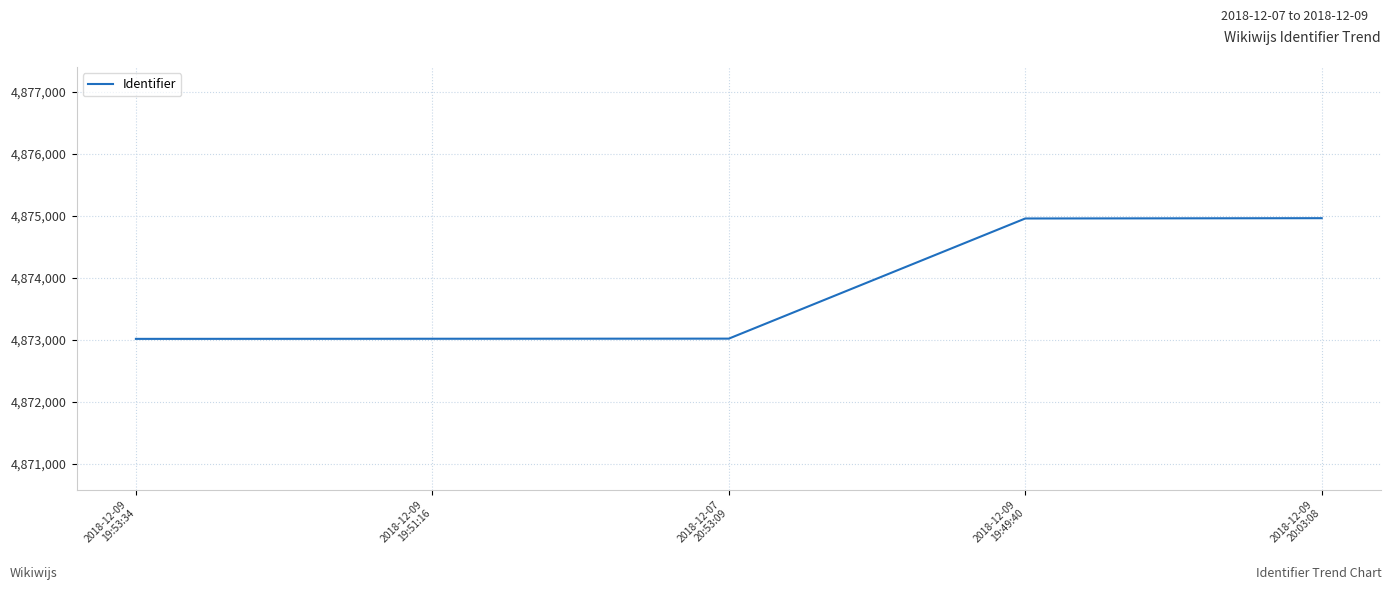

Count the number of data series in this chart.

1